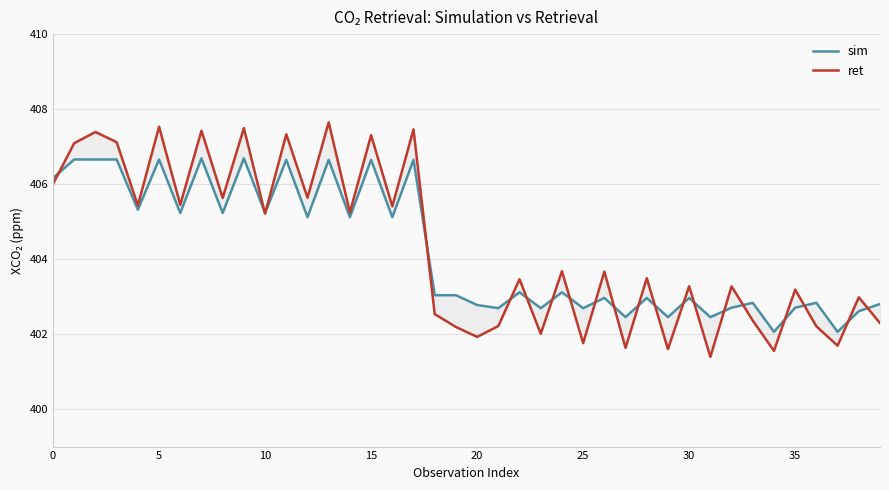

What is the label of the 5th point from the right?

35